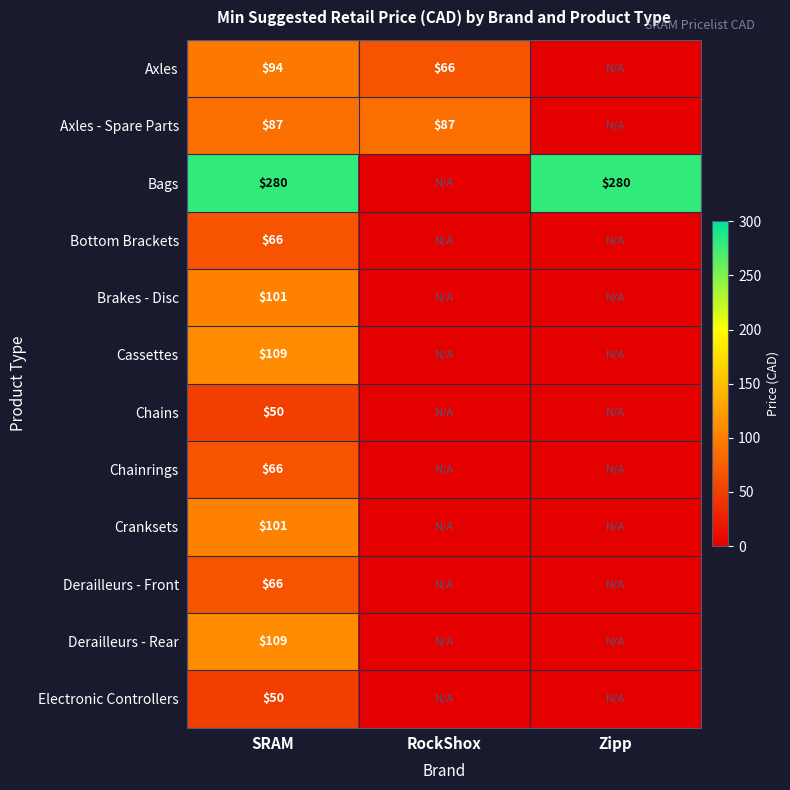

Which category has the highest value across all series?

SRAM